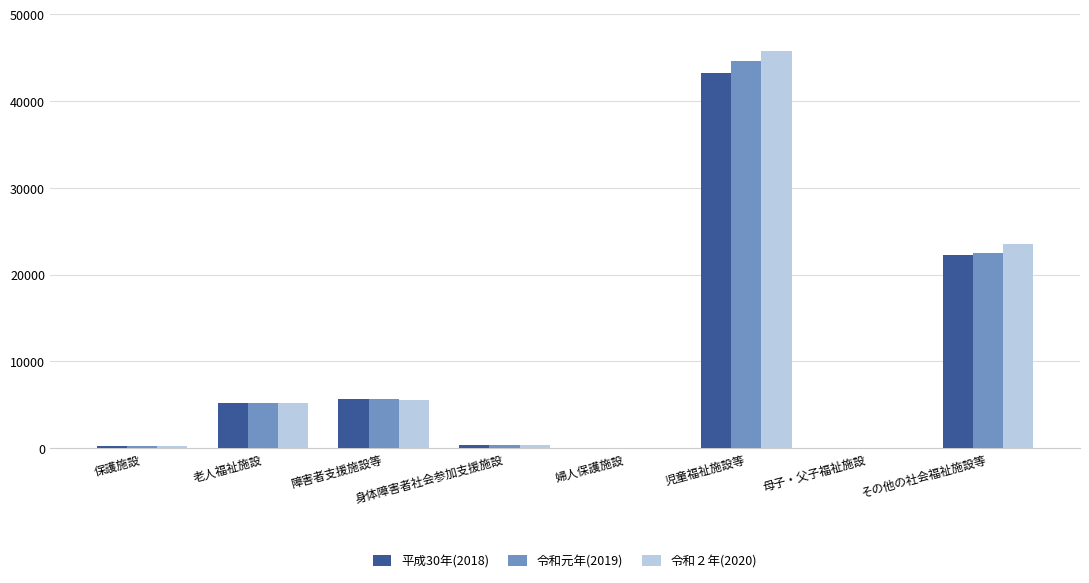

At which category does the chart reach its peak across all series?

児童福祉施設等